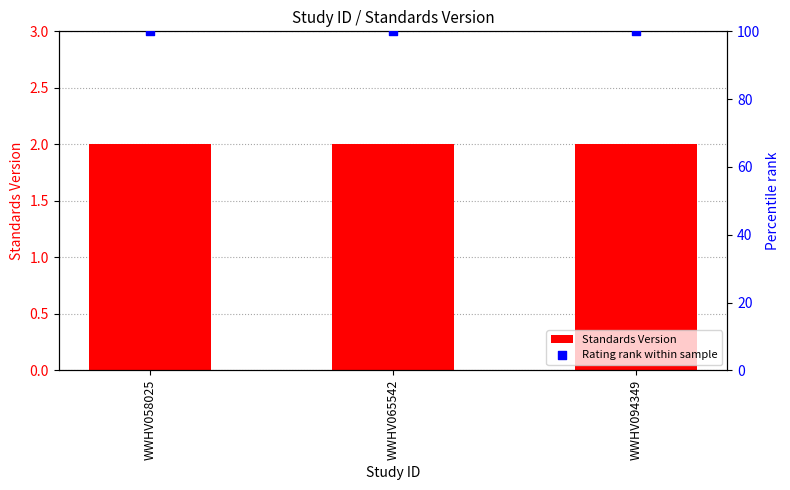

Which series contains the lowest Y value?

Standards Version